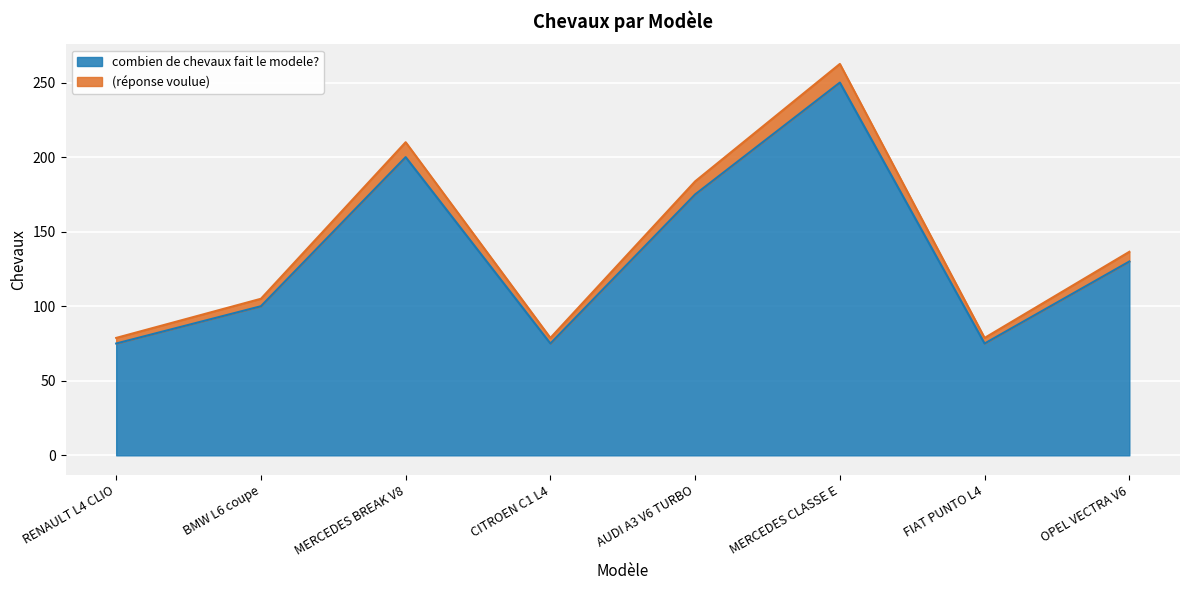

At which label does (réponse voulue) reach its minimum?

RENAULT L4 CLIO